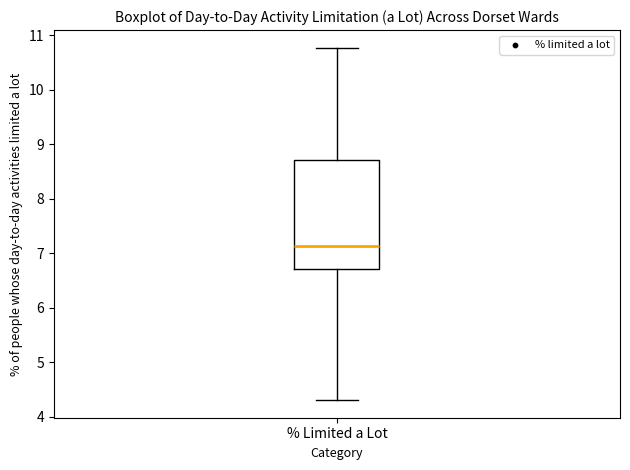

Where does the upper whisker of the box for % Limited a Lot end on the y-axis? The values are not printed on the chart, so give them approximately, as read against the axis.

10.8